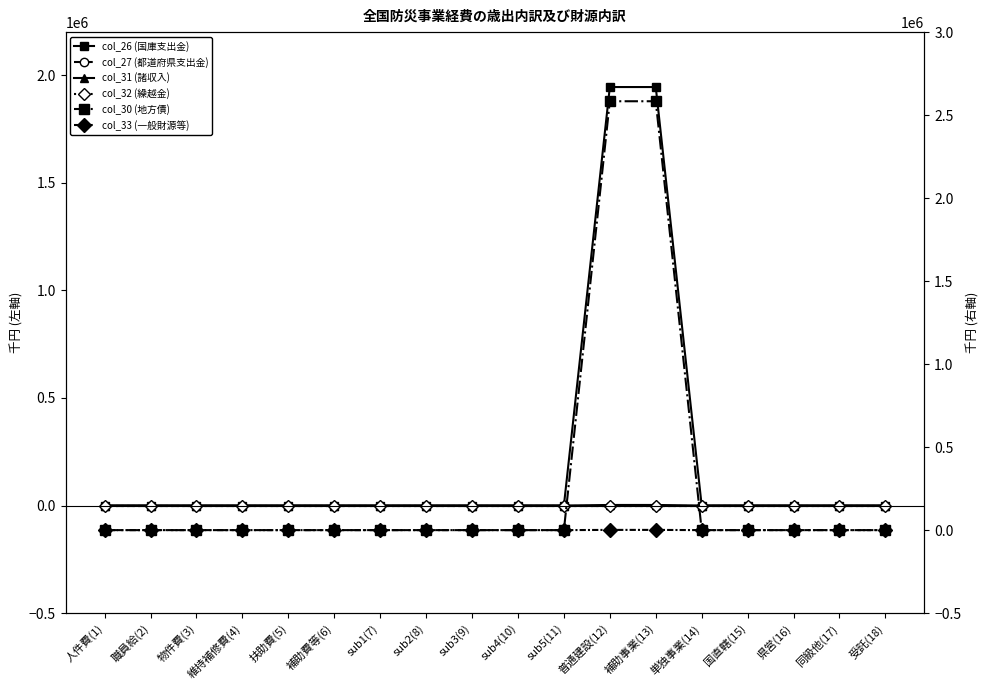

How many lines are shown in the chart?

6